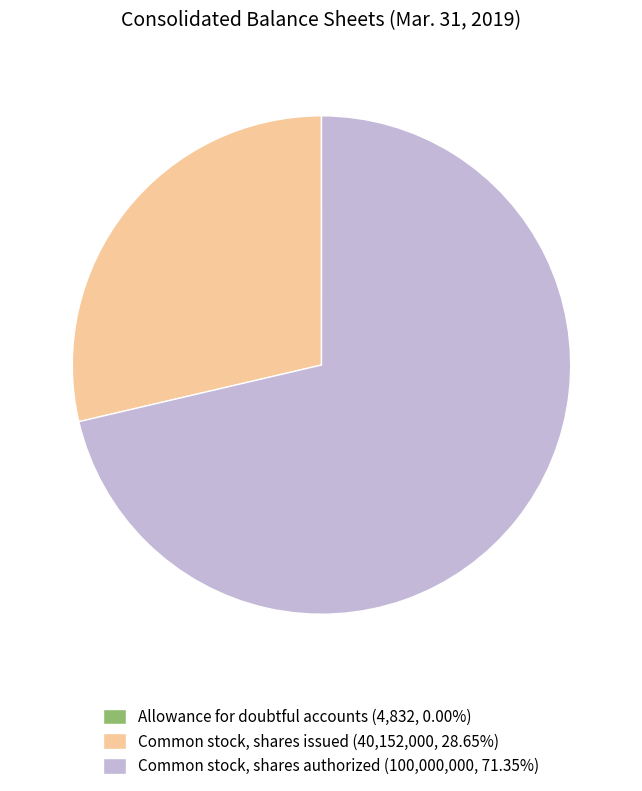

Do Common stock, shares authorized (100,000,000, 71.35%) and Common stock, shares issued (40,152,000, 28.65%) together represent more than half of the pie?

Yes